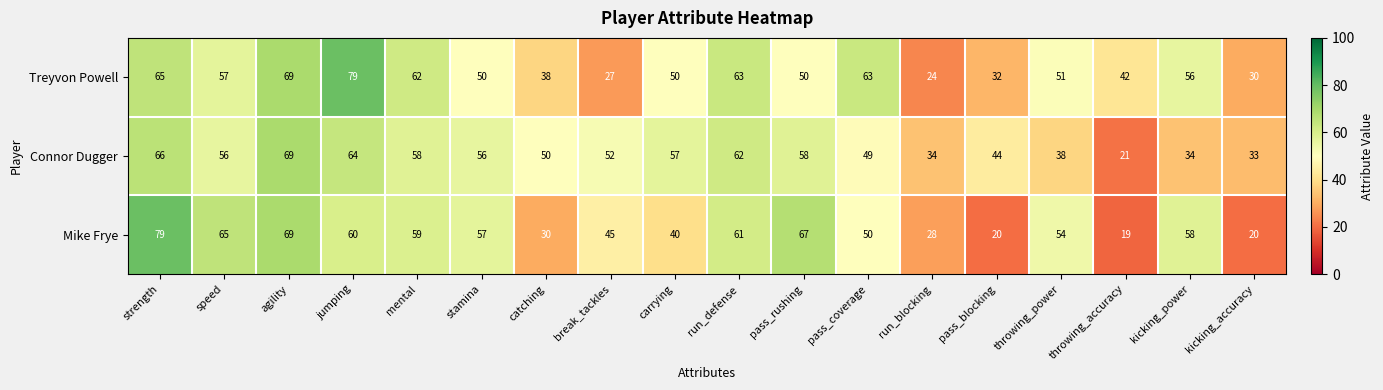

List the series in order of their overall mean, lowest first.

Mike Frye, Connor Dugger, Treyvon Powell